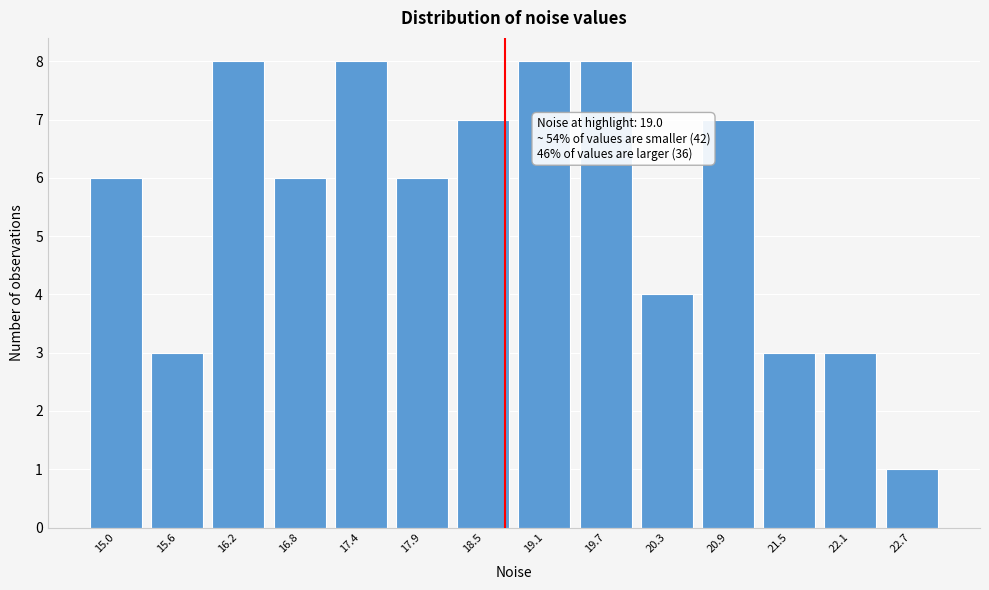

Reading left to right, extract all data points from this chart.

6	3	8	6	8	6	7	8	8	4	7	3	3	1